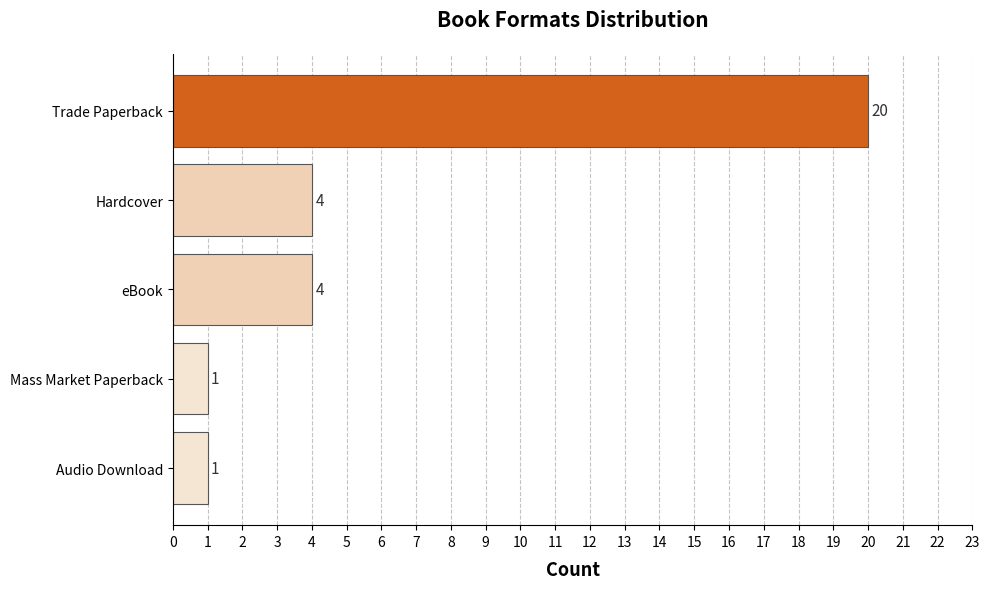

How many bars are there in total?

5